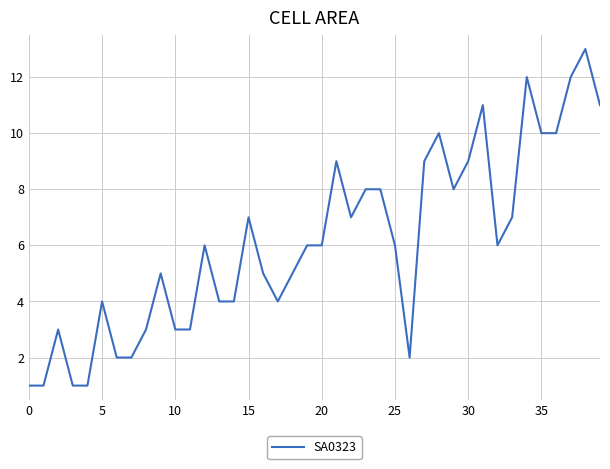

What is the greatest value displayed?

13